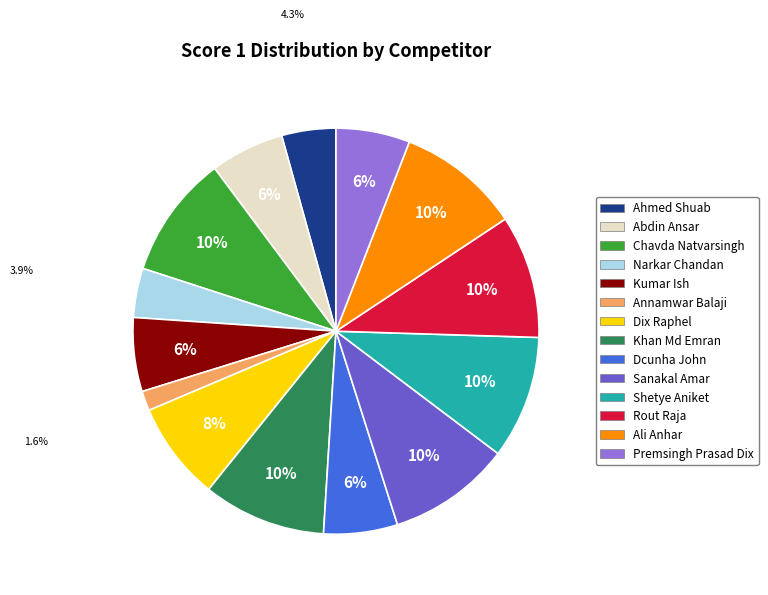

Do Chavda Natvarsingh and Dix Raphel together represent more than half of the pie?

No